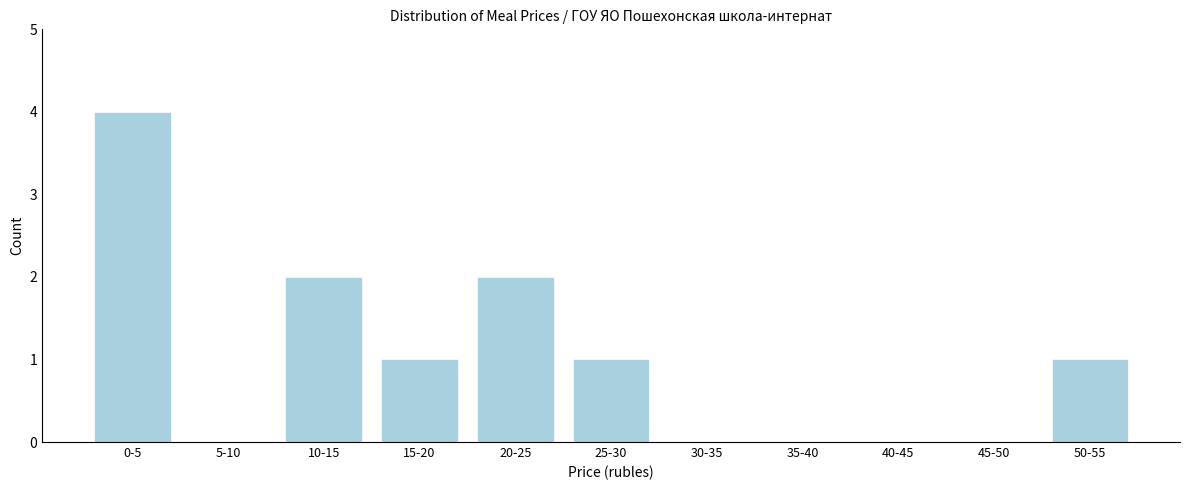

Reading right to left, list all the values displayed in this chart.

50-55=1	45-50=0	40-45=0	35-40=0	30-35=0	25-30=1	20-25=2	15-20=1	10-15=2	5-10=0	0-5=4